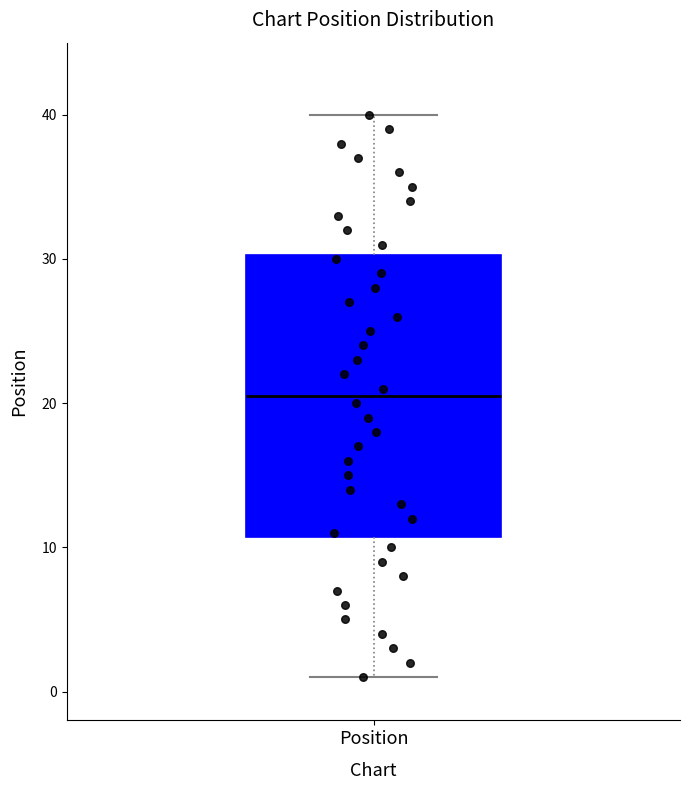

Transcribe this box plot: give where the median line is, the range the box spans, and where the two whiskers end, as read against the y-axis. The values are not printed on the chart, so give them approximately, as read against the axis.

median 21, box 11 to 30, whiskers 1 to 40